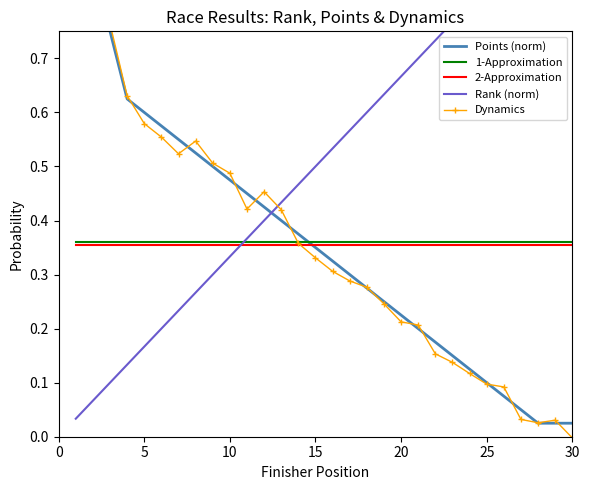

Which series has the largest total across all categories?

Rank (norm)